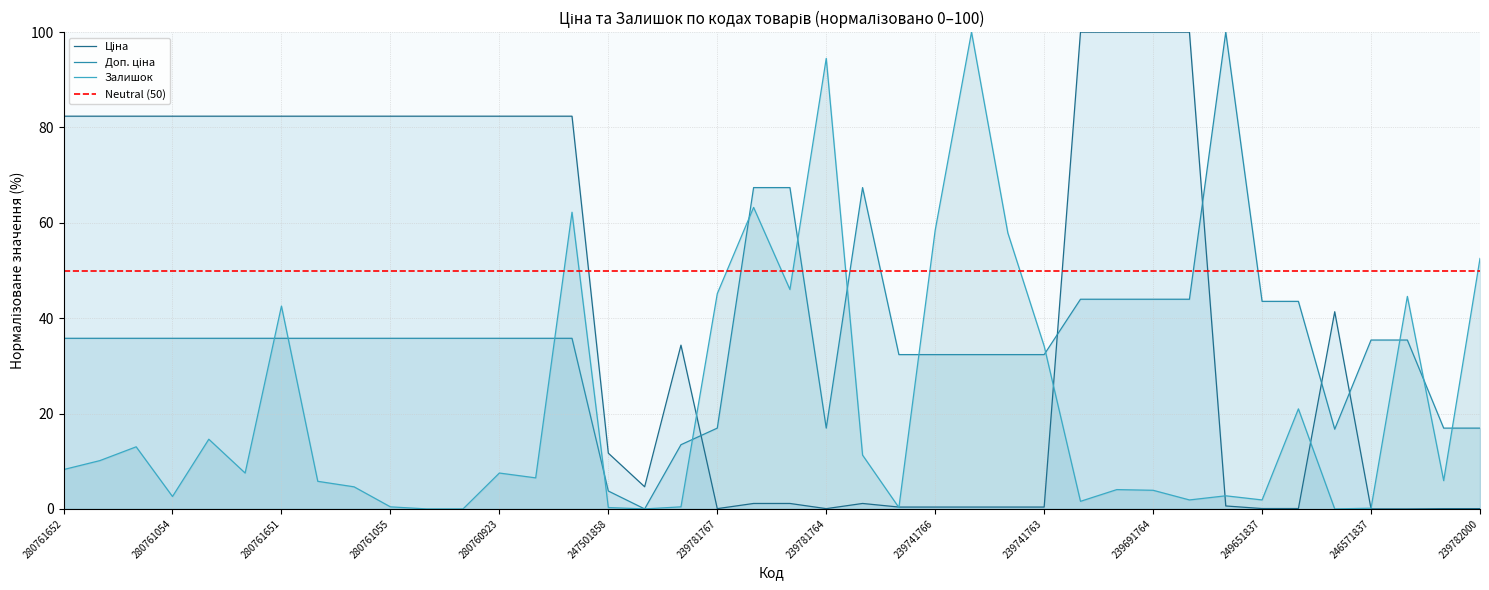

How many positive values does the Залишок series have?

36